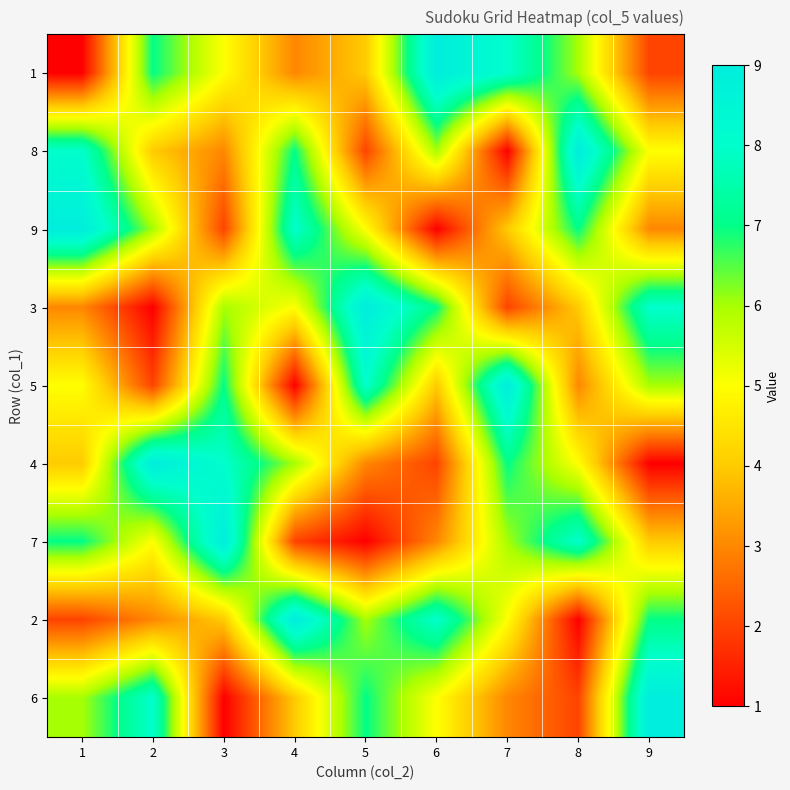

Rank the series by their maximum value, from lowest to highest.

1, 8, 9, 3, 5, 4, 7, 2, 6